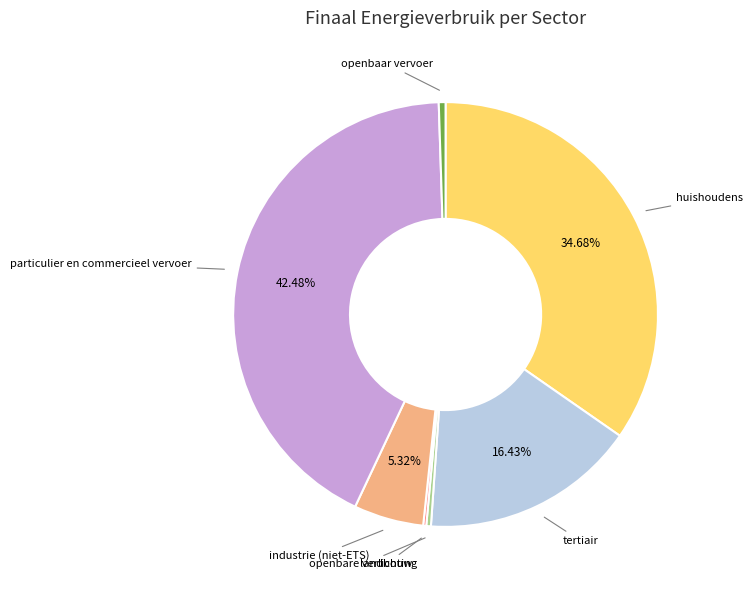

Is there any slice that represents more than half of the pie?

No